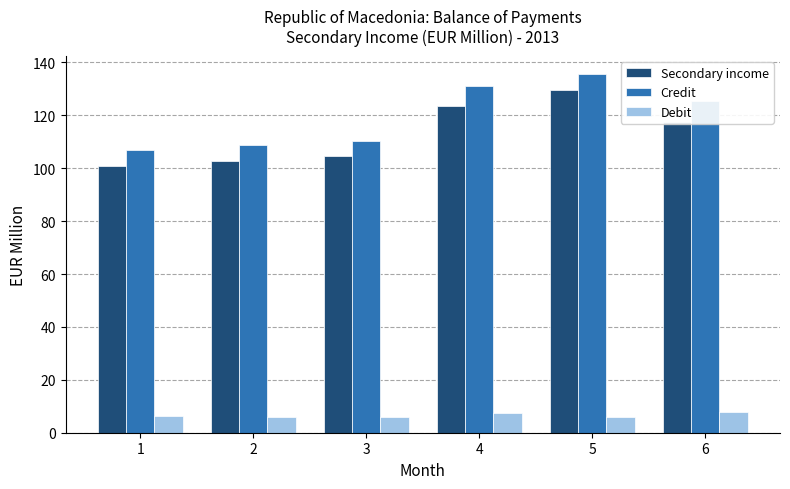

Is the value of Debit at 5 greater than the value of Secondary income at 6?

No